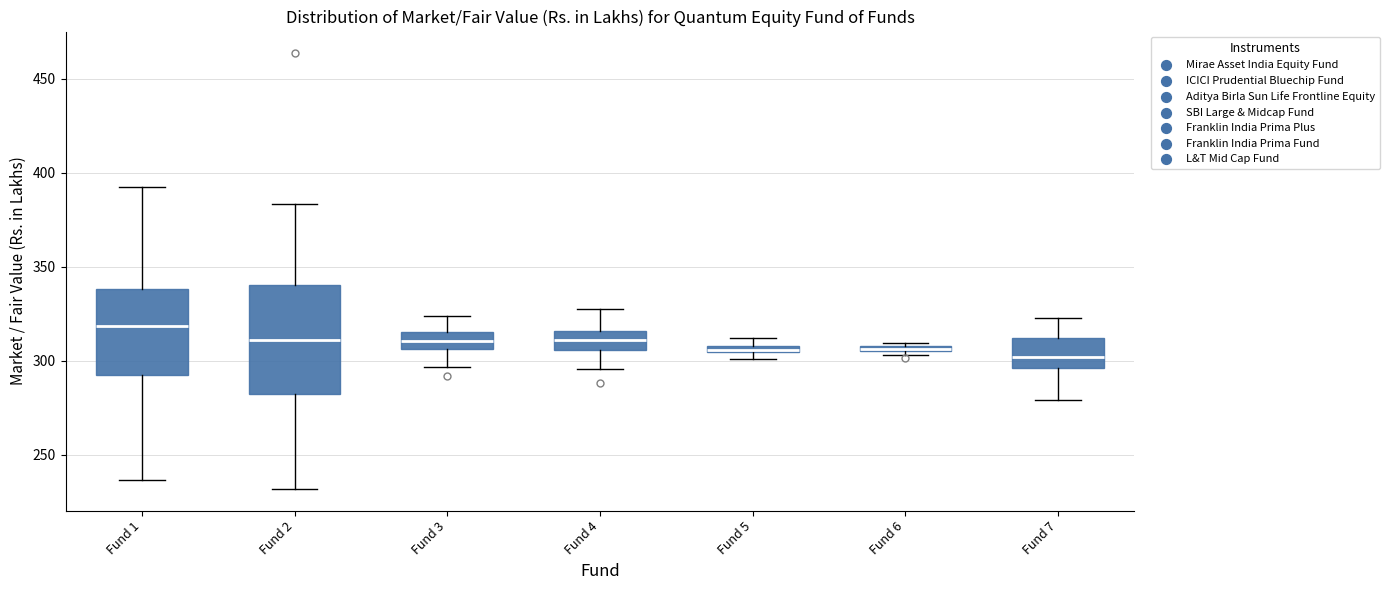

Where is the lower edge of the box for Fund 7 on the y-axis? The values are not printed on the chart, so give them approximately, as read against the axis.

295